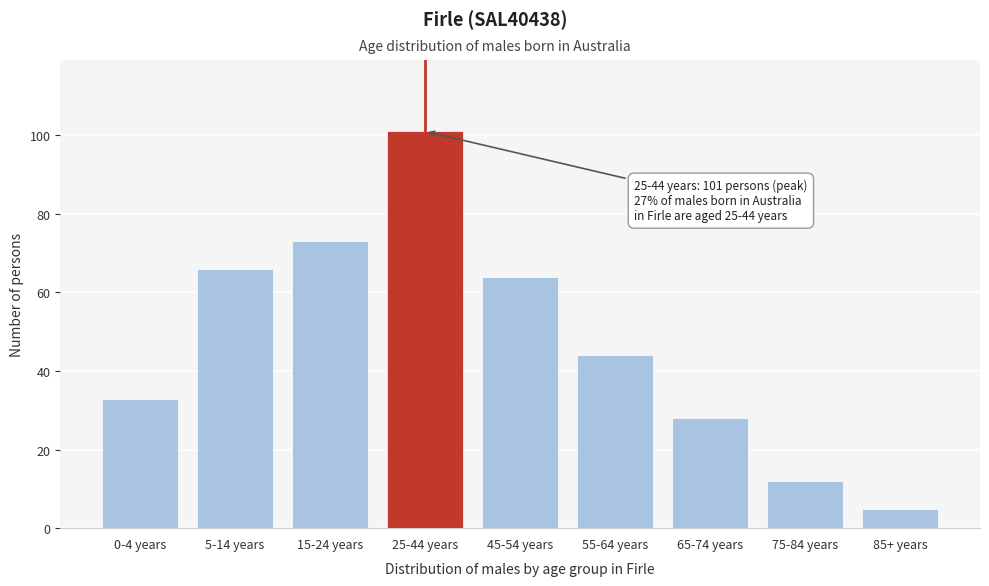

Reading left to right, list all the values displayed in this chart.

33	66	73	101	64	44	28	12	5